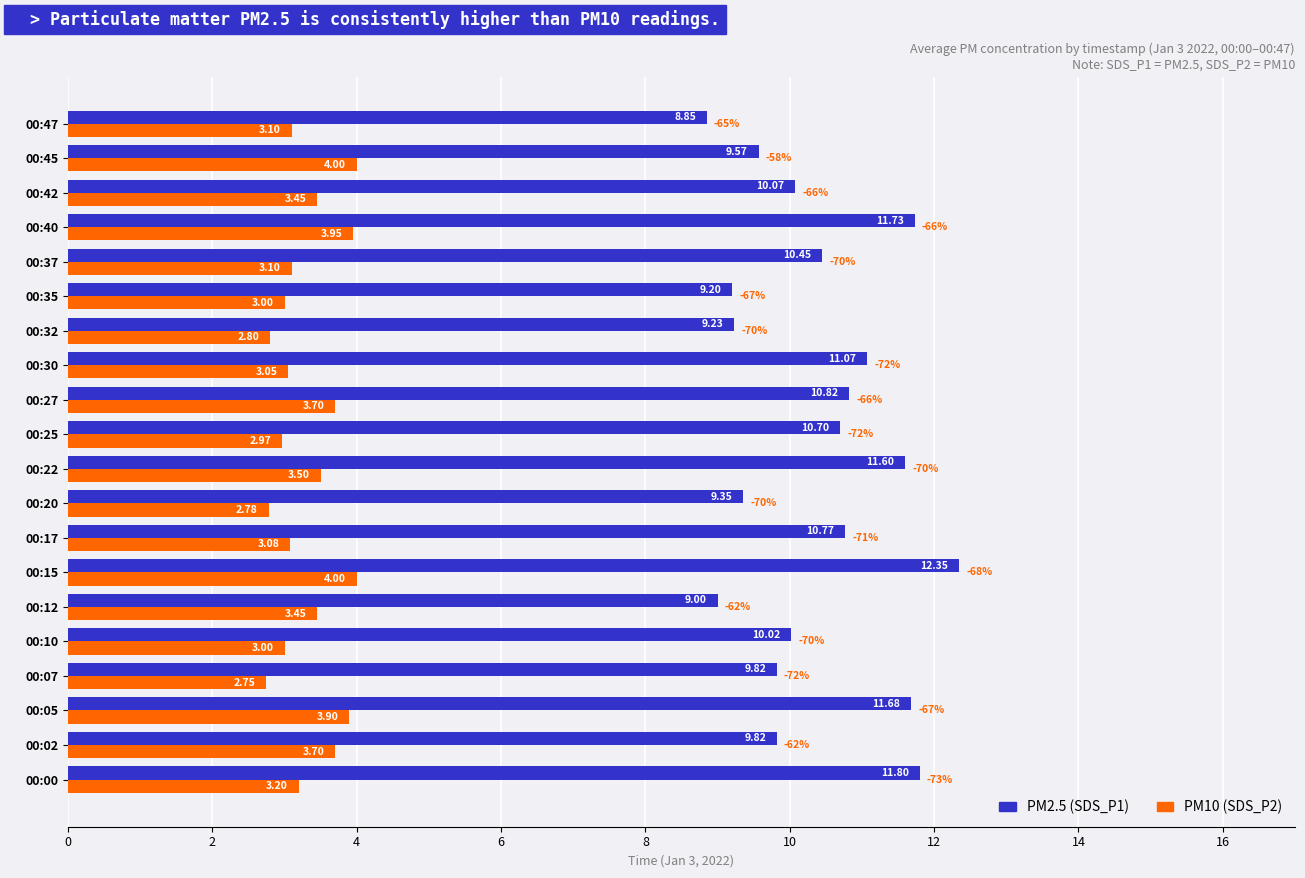

Between 00:00 and 00:32, which series saw the biggest shift?

PM2.5 (SDS_P1)